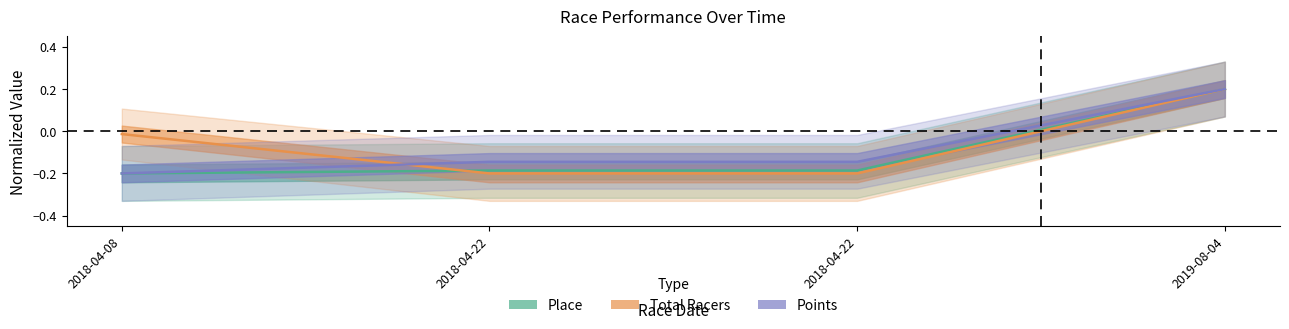

Reading left to right, list all the values displayed in this chart.

Place: 2018-04-08=-0.2	2018-04-22=-0.2	2018-04-22=-0.2	2019-08-04=0.2
Total Racers: 2018-04-08=-0.0	2018-04-22=-0.2	2018-04-22=-0.2	2019-08-04=0.2
Points: 2018-04-08=-0.2	2018-04-22=-0.1	2018-04-22=-0.1	2019-08-04=0.2